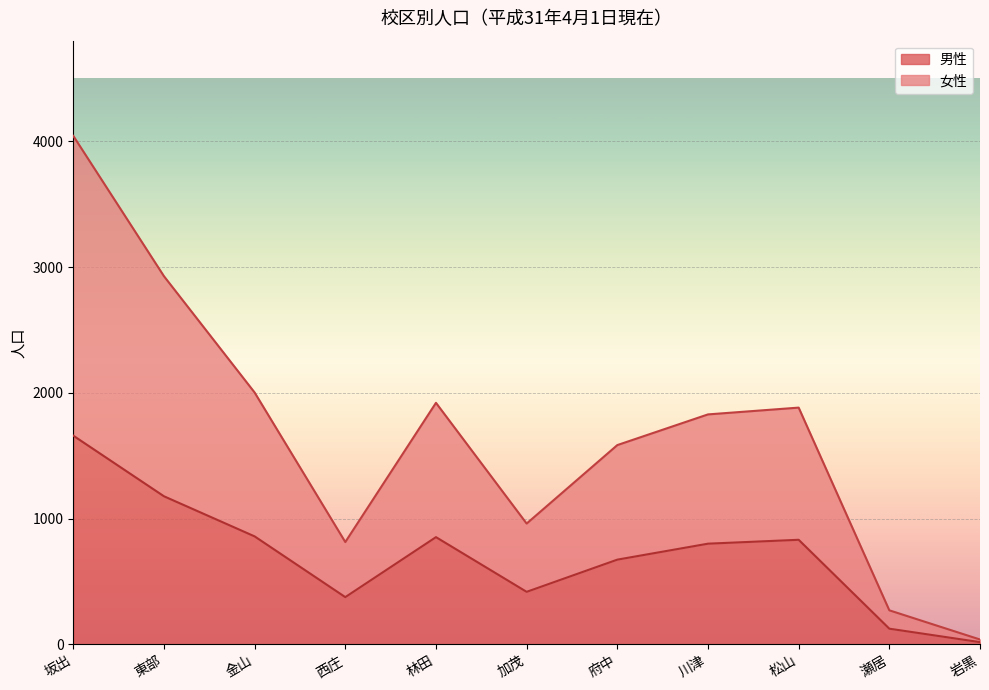

Which series has the largest total across all categories?

女性